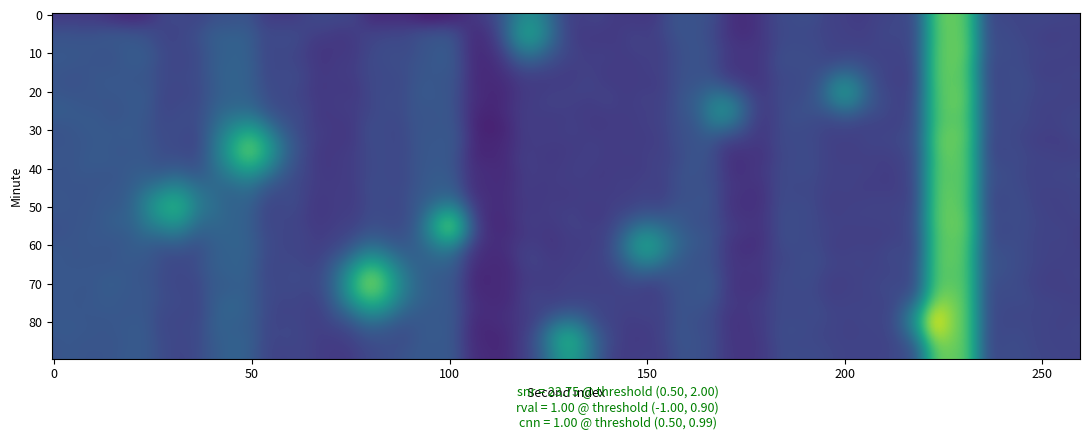

Which has a higher value, 11 or 9?

11